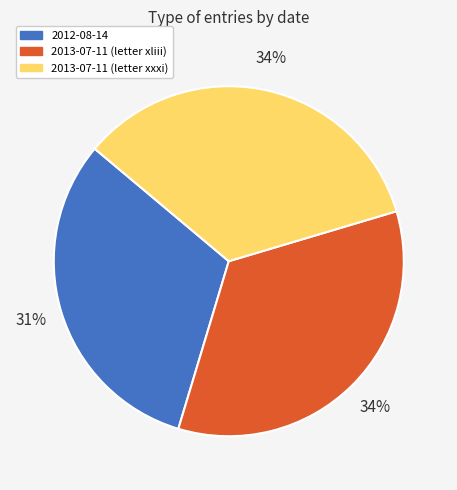

Which category has the smallest portion of the pie?

2012-08-14